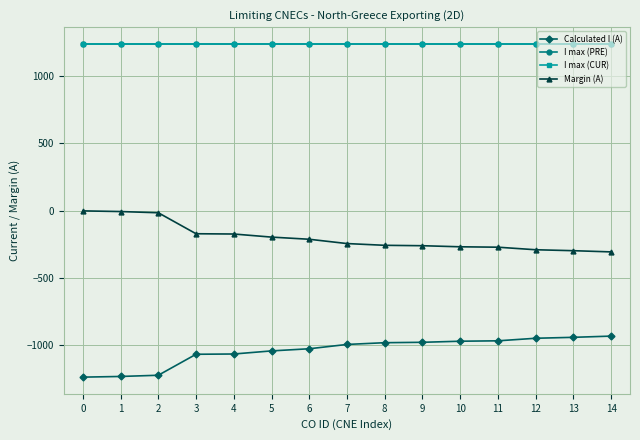

True or false: Calculated I (A) and Margin (A) cross at least once.

False